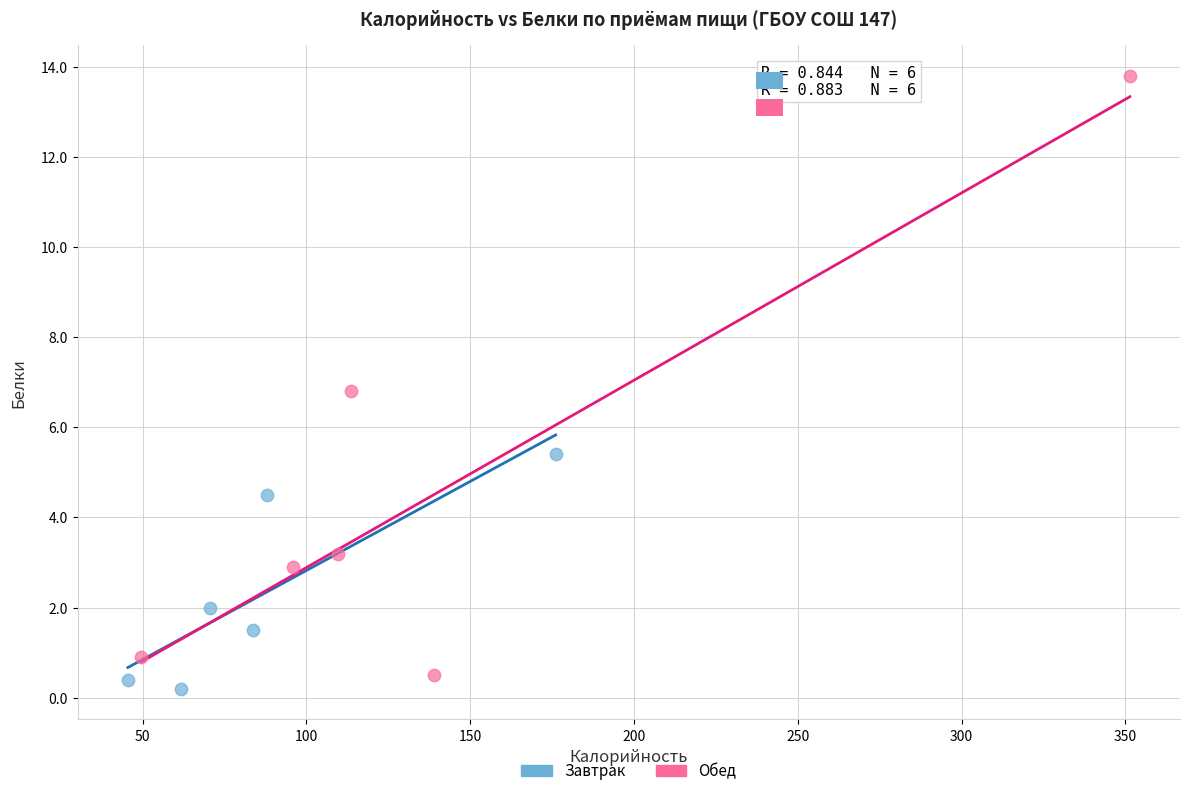

Which series has the largest Y range (max minus min)?

Обед